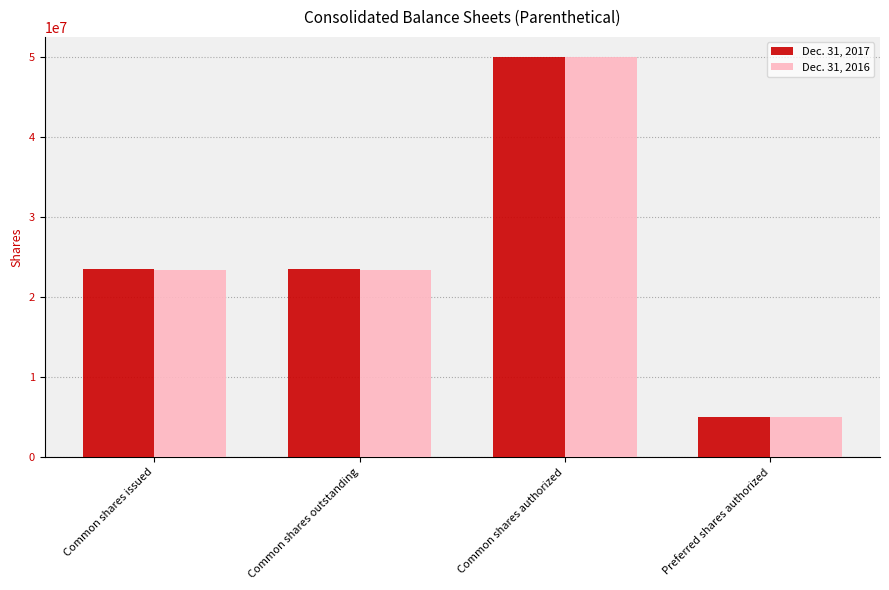

Count the number of categories in the chart.

4